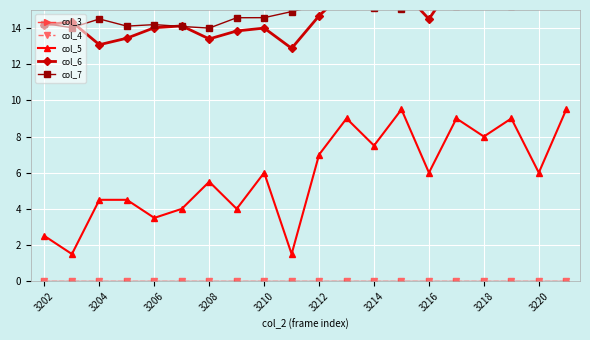

Where is col_3 nearest to the value 0?

3202